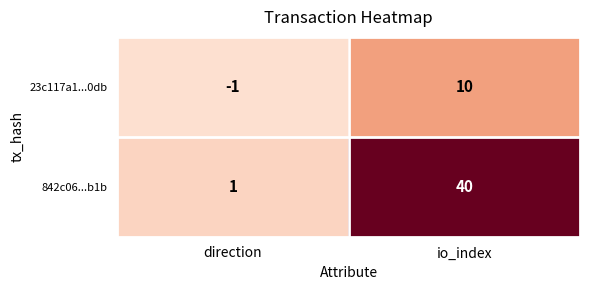

How many categories are shown in the chart?

2